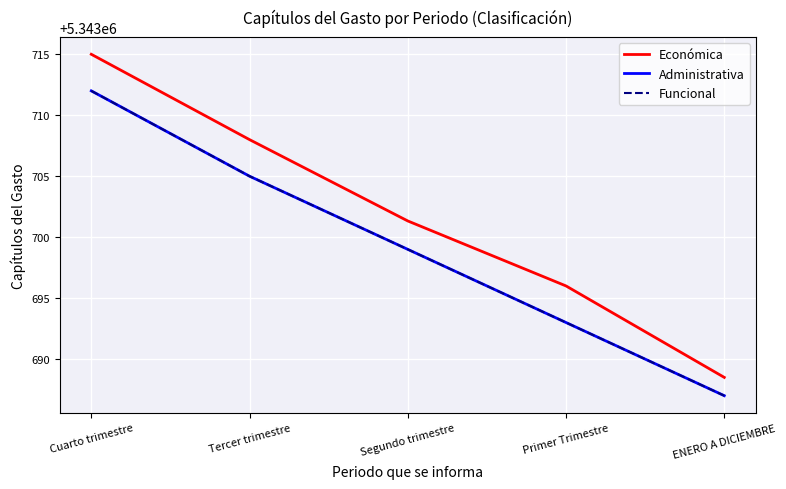

Which series has the largest range (max minus min)?

Económica